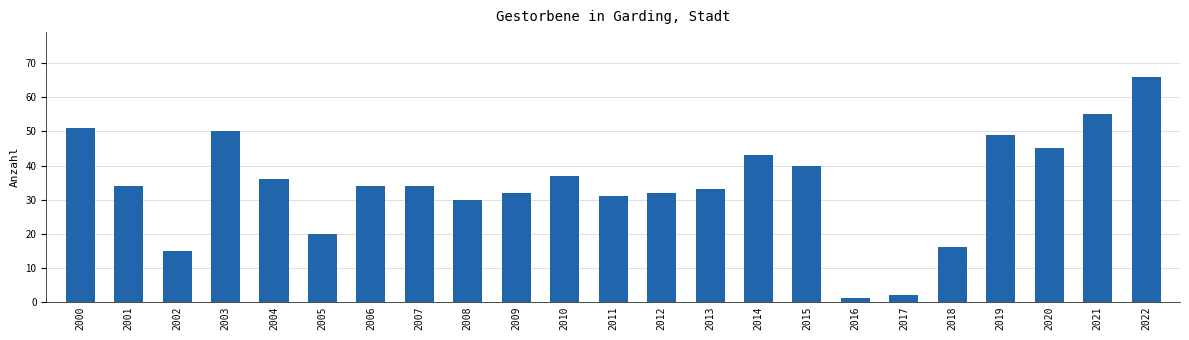

How many distinct data groups are displayed?

1